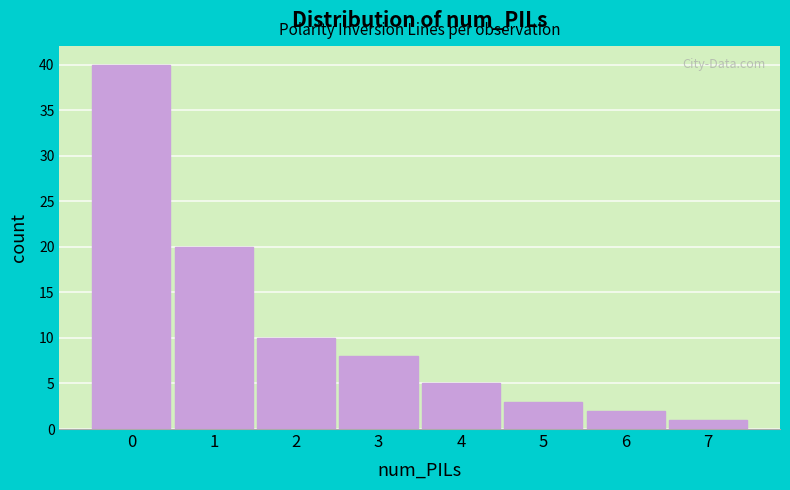

Reading left to right, list all the values displayed in this chart.

0=40	1=20	2=10	3=8	4=5	5=3	6=2	7=1